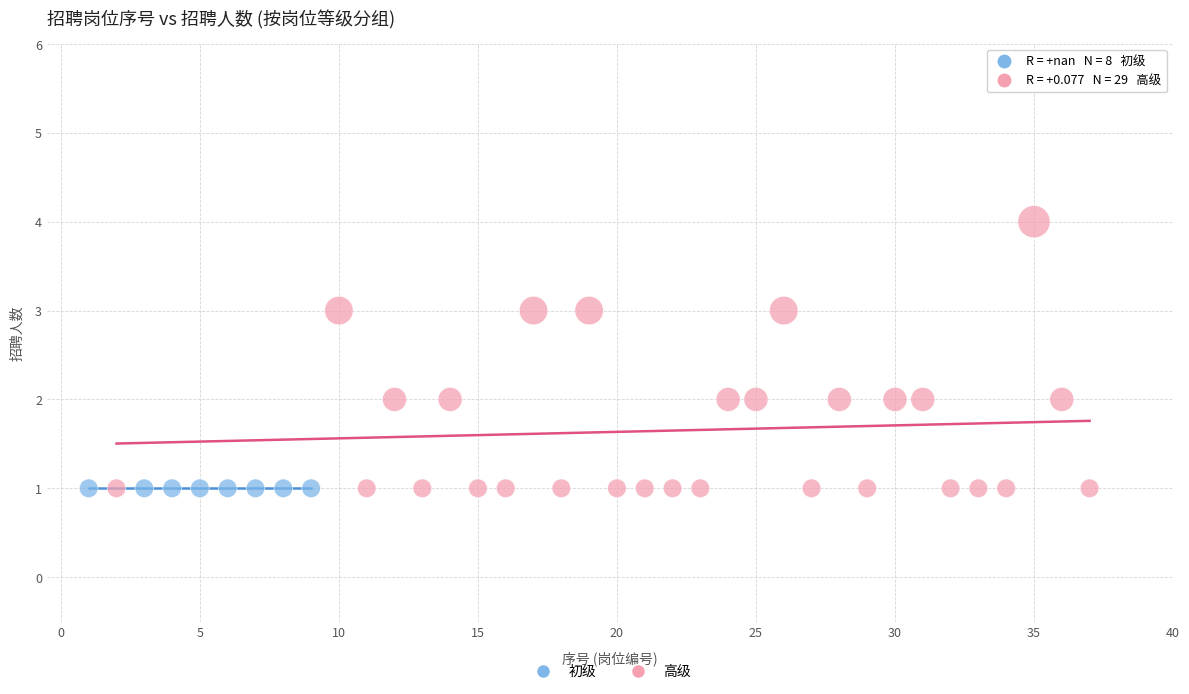

Which series reaches the maximum Y coordinate?

高级